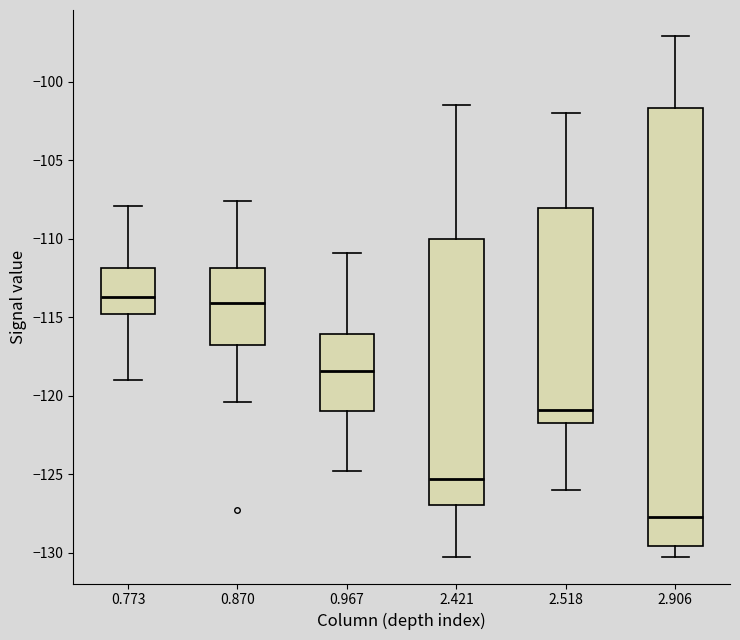

Where is the lower edge of the box at x = 2.421 on the y-axis? The values are not printed on the chart, so give them approximately, as read against the axis.

-127.0